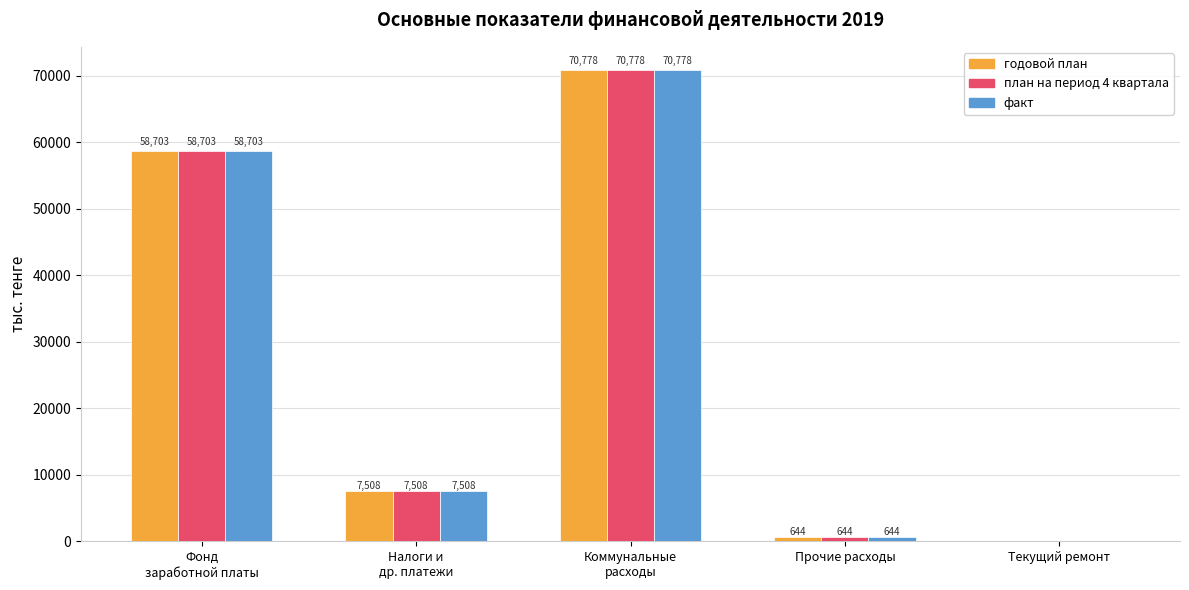

True or false: факт has a value of 0.0 at Текущий ремонт.

True